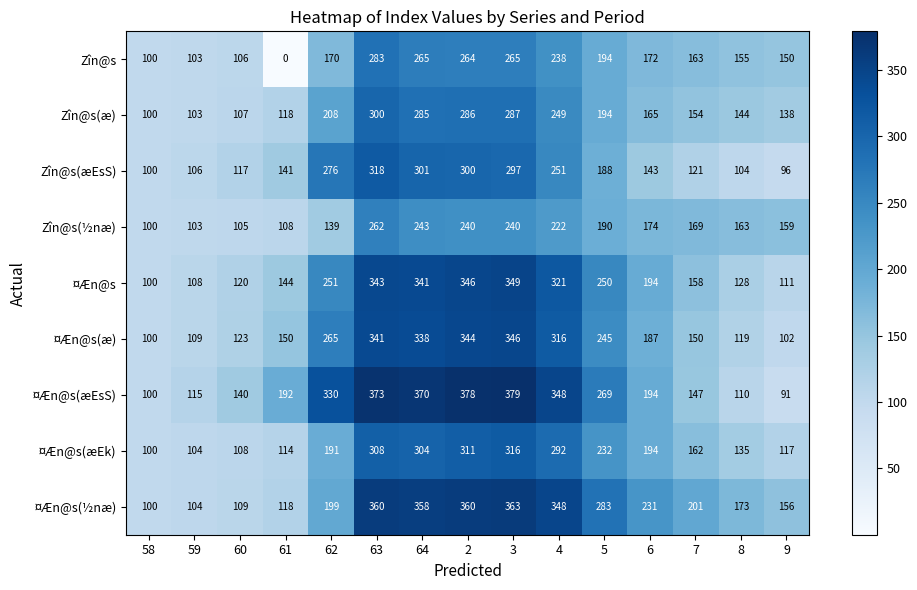

The Zîn@s(æEsS) series shows 65 at 59. True or false?

False